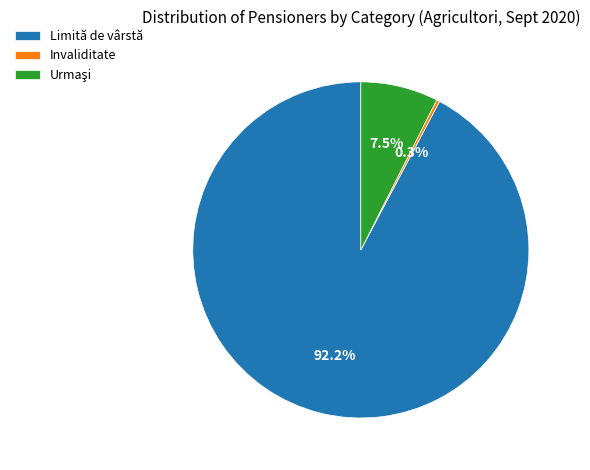

How many slices are in this pie chart?

3